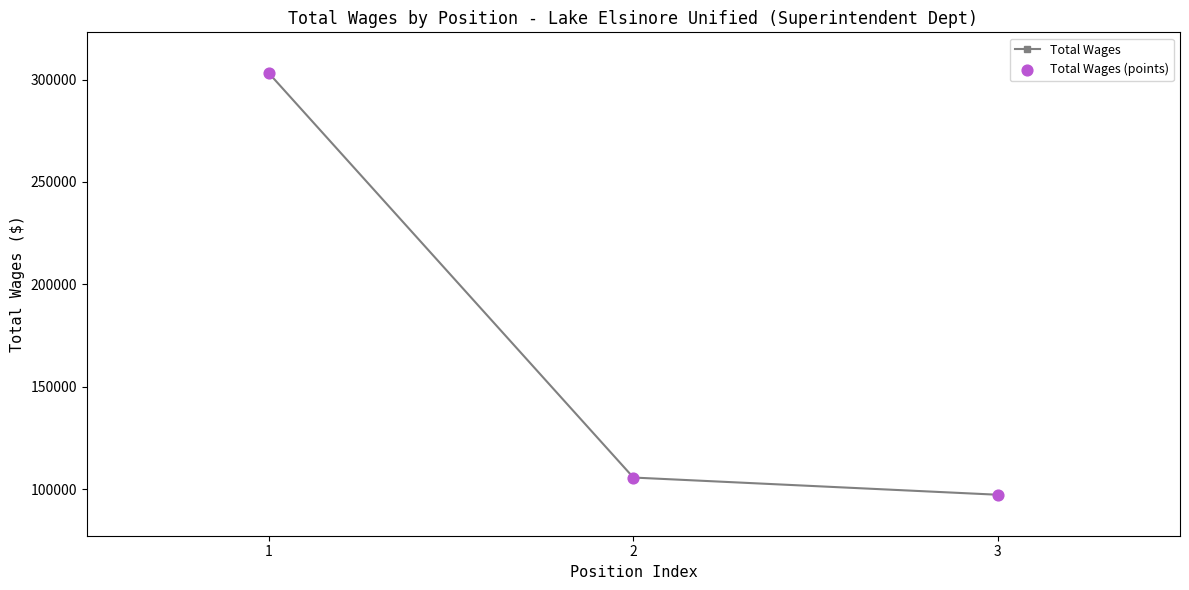

What is the ratio of the value at 1 to the value at 3?

3.1